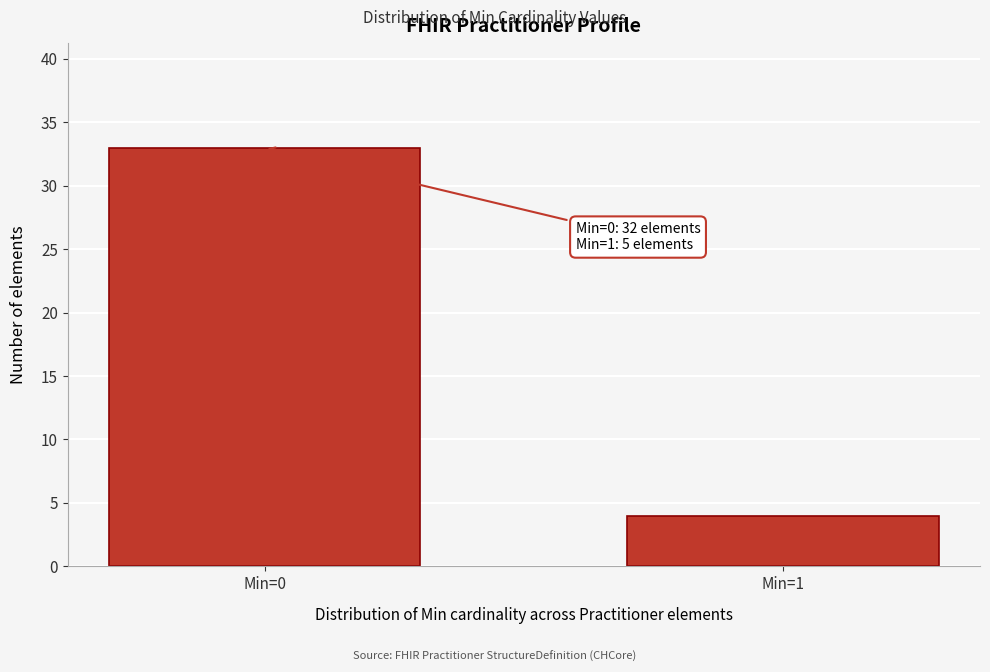

Reading right to left, what are all the values shown in this chart?

Min=1=4	Min=0=33